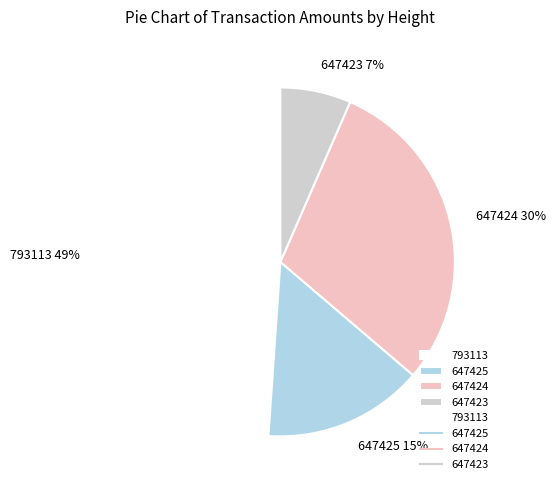

Count the number of slices in the pie.

4